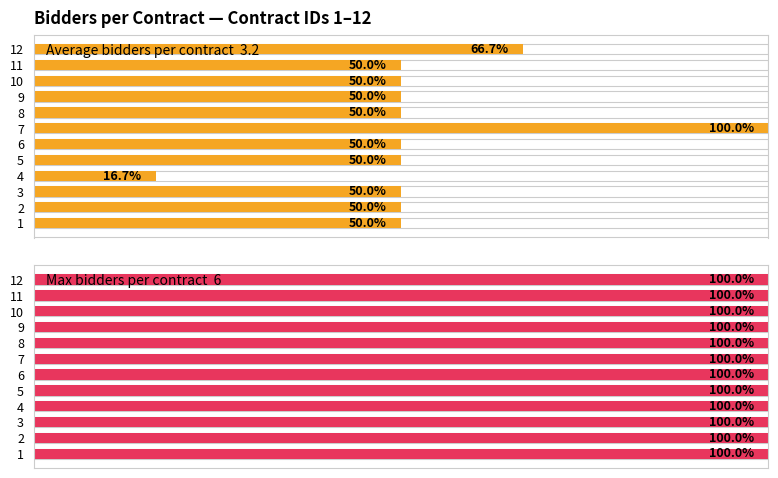

What is the value of the Average bidders per contract  3.2 bar at the 3rd from the left?

50.0